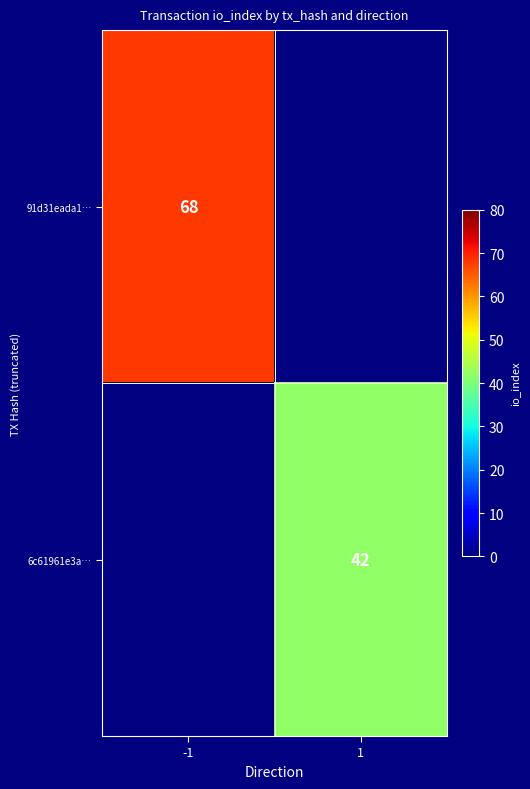

The value of 6c61961e3a… at 1 is 42. True or false?

True